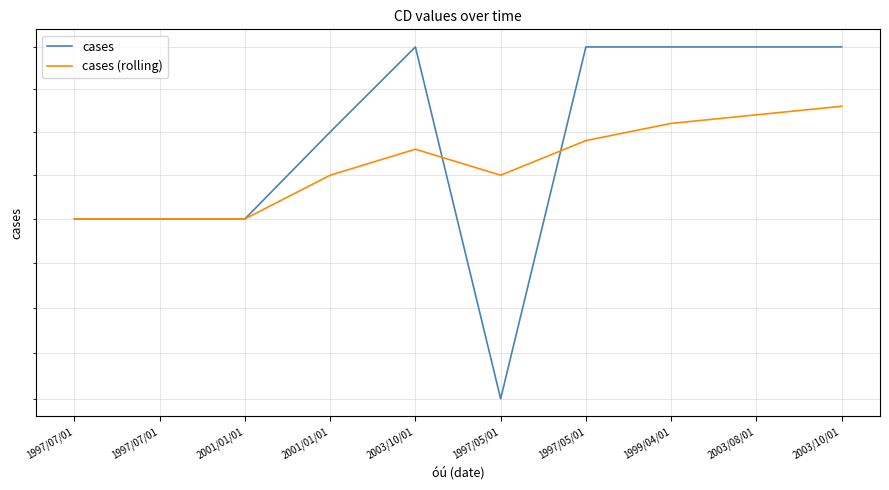

What is the difference between the maximum and minimum values in the cases series?

4.0